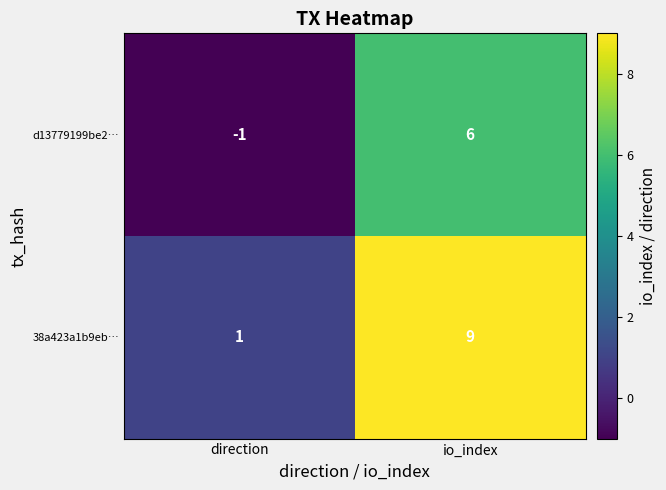

Rank the series at io_index from lowest to highest value.

d13779199be2…, 38a423a1b9eb…